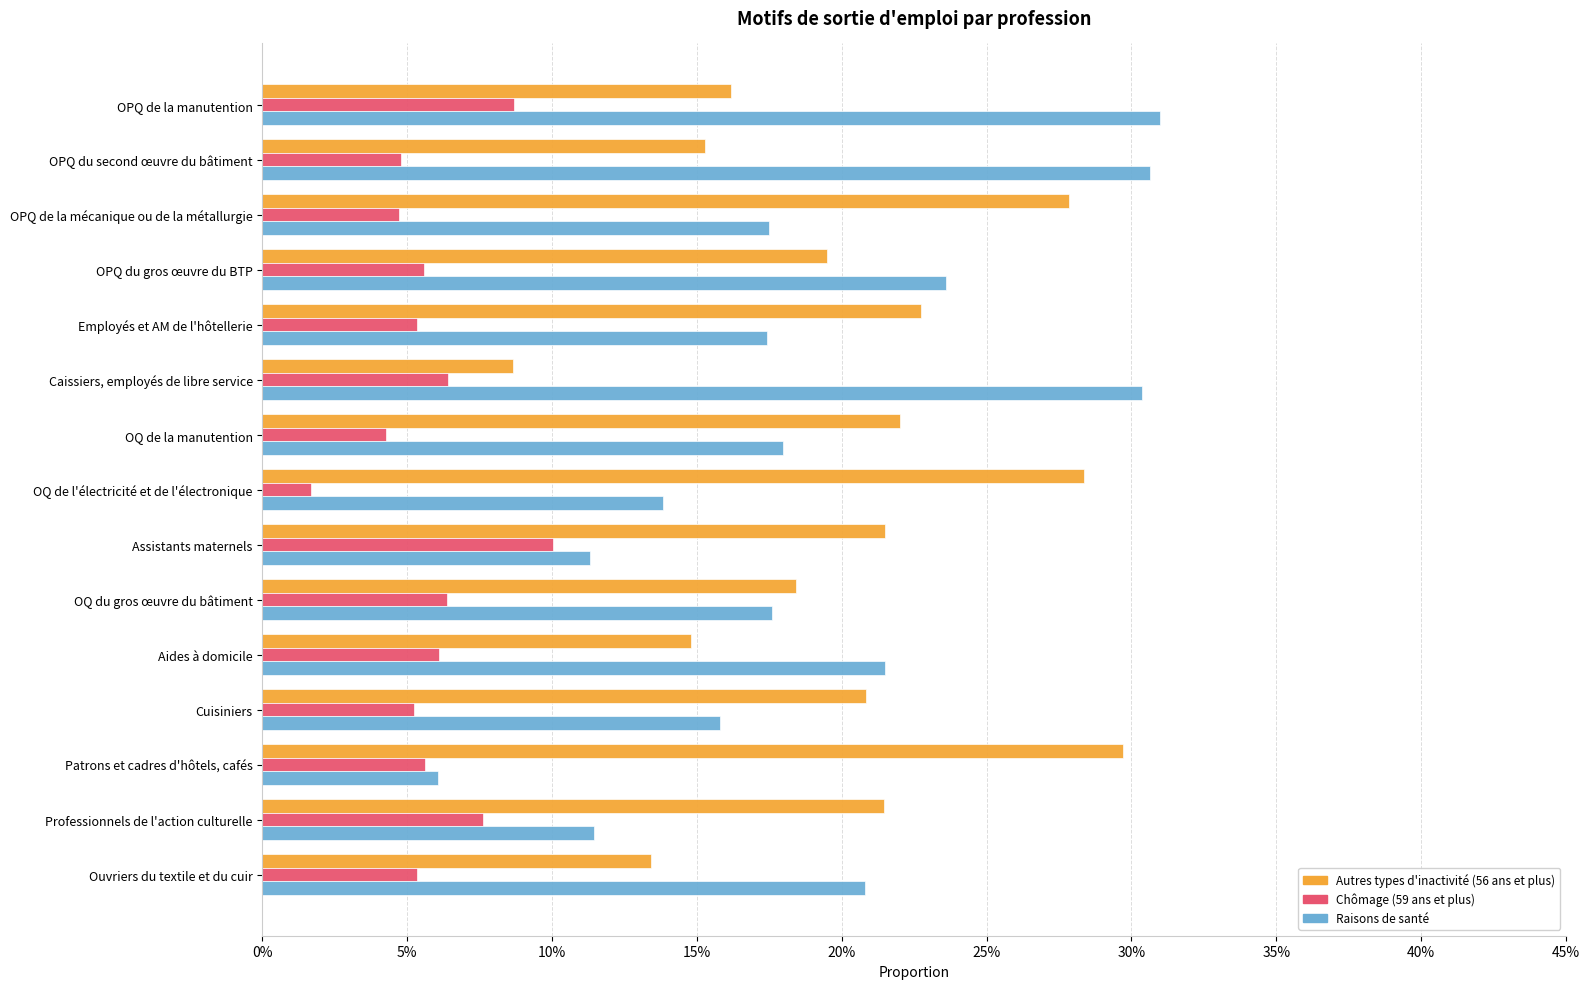

What are all the series names shown in the legend?

Autres types d'inactivité (56 ans et plus), Chômage (59 ans et plus), Raisons de santé